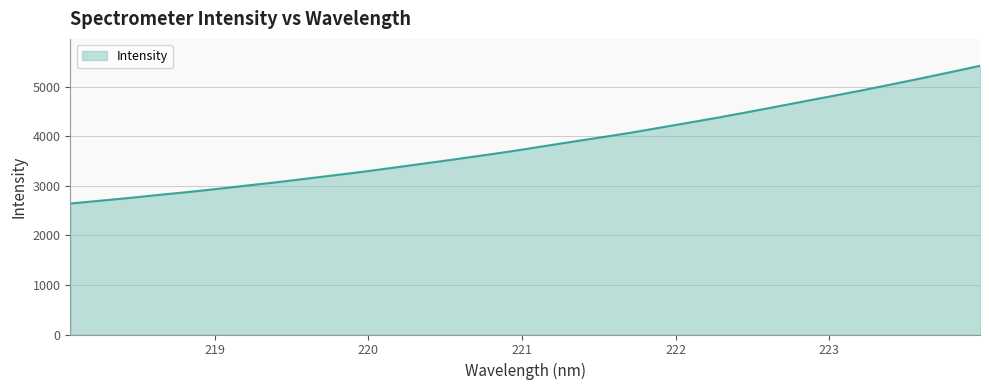

What is the greatest value displayed?

5418.3